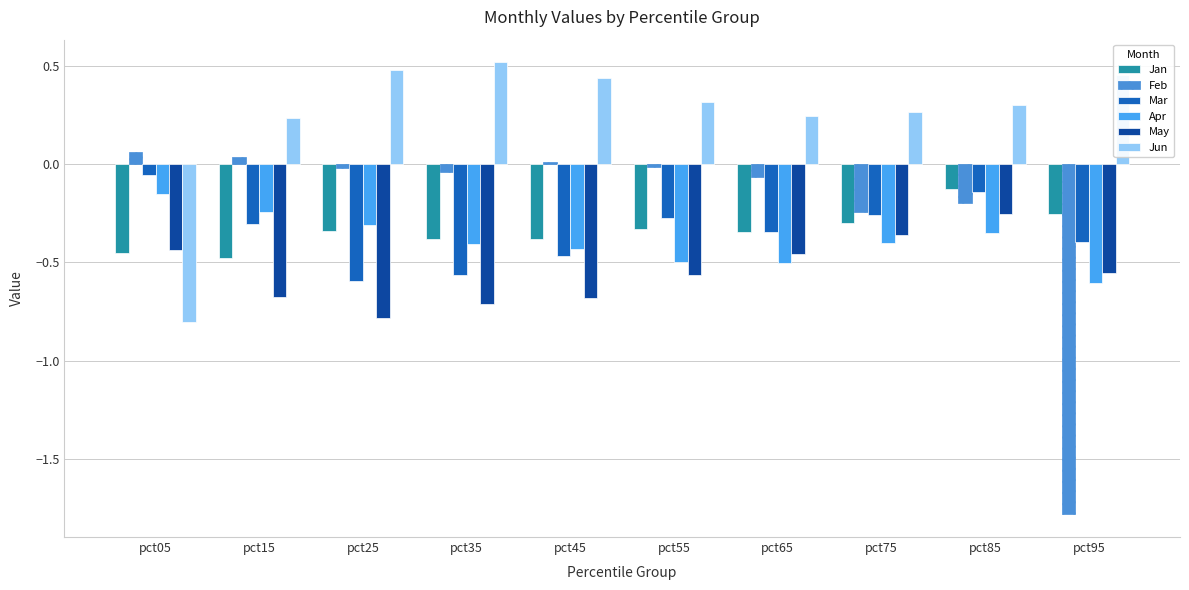

Is it true that Apr equals -0.3 at pct65?

False